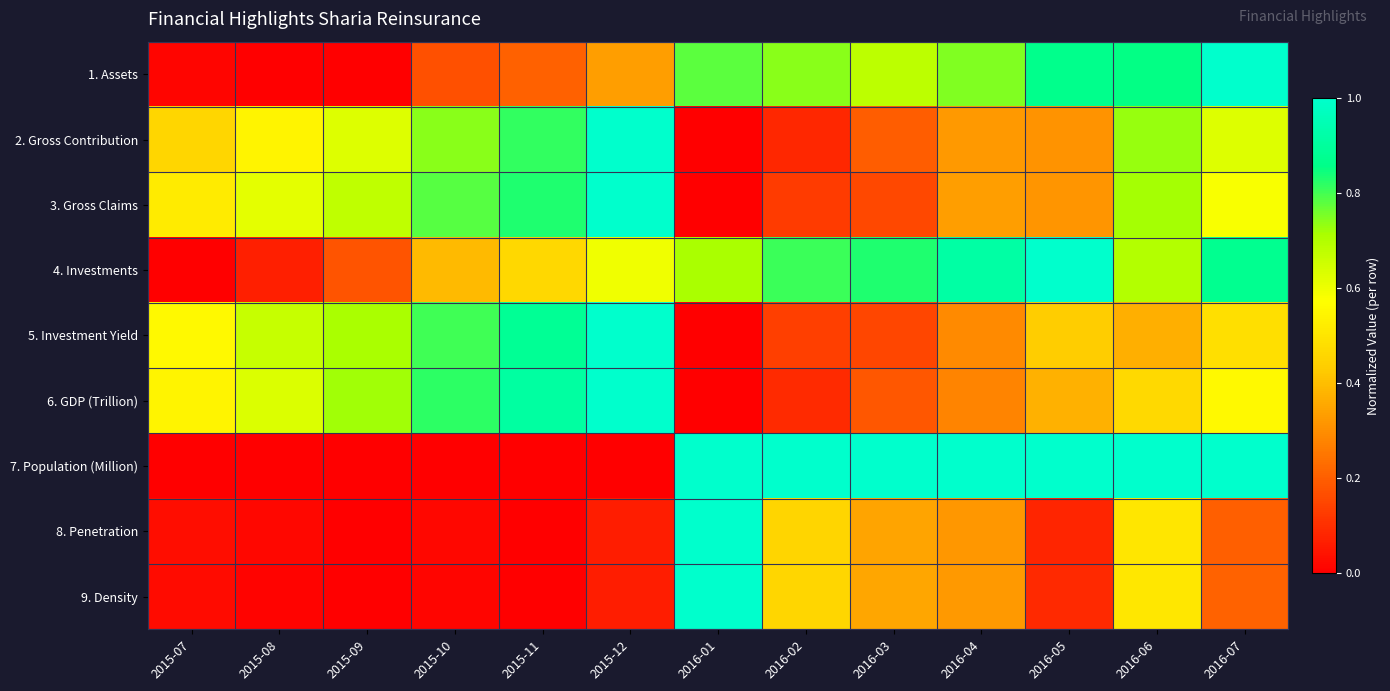

Which label corresponds to the smallest value in the chart?

2015-09